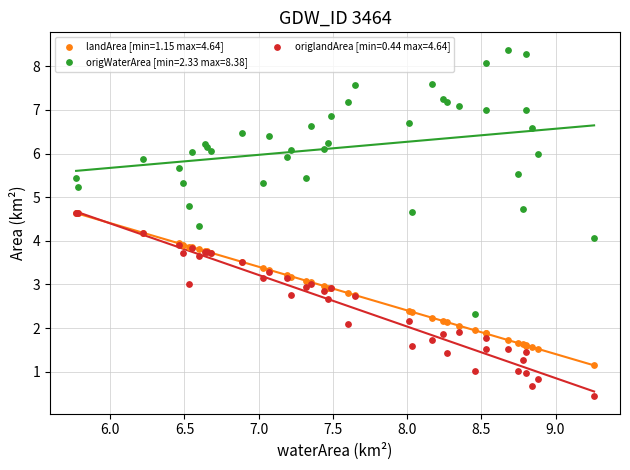

Which series reaches the minimum Y coordinate?

origlandArea [min=0.44 max=4.64]